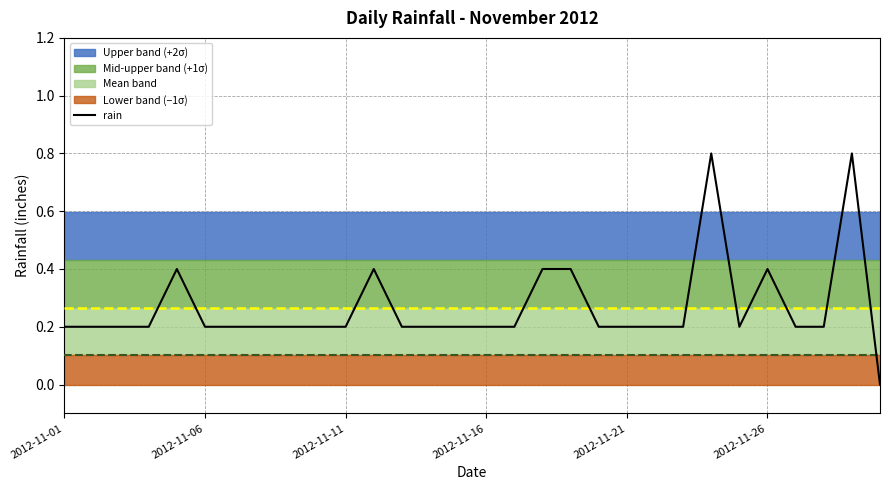

What is the maximum value shown in the chart?

0.8